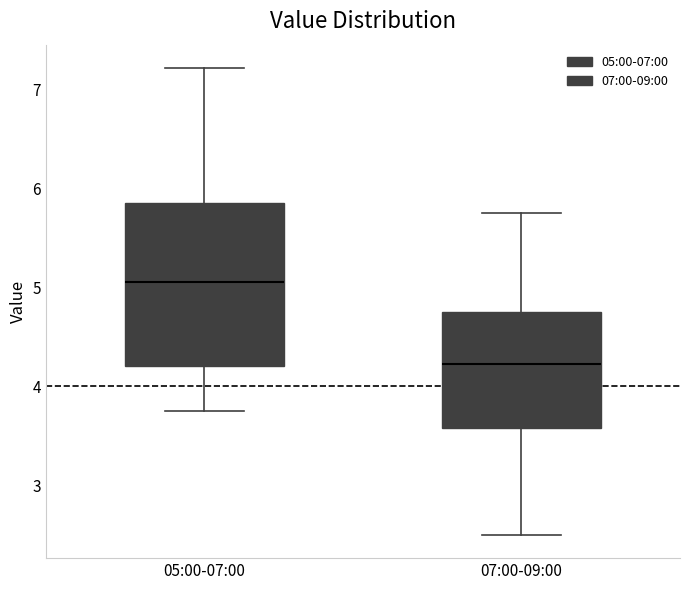

Reading left to right, read every box against the y-axis: the position of its median line, the range the box covers, and the ends of its whiskers. The values are not printed on the chart, so give them approximately, as read against the axis.

05:00-07:00: median 5.1, box 4.2 to 5.9, whiskers 3.8 to 7.2
07:00-09:00: median 4.2, box 3.6 to 4.8, whiskers 2.5 to 5.8